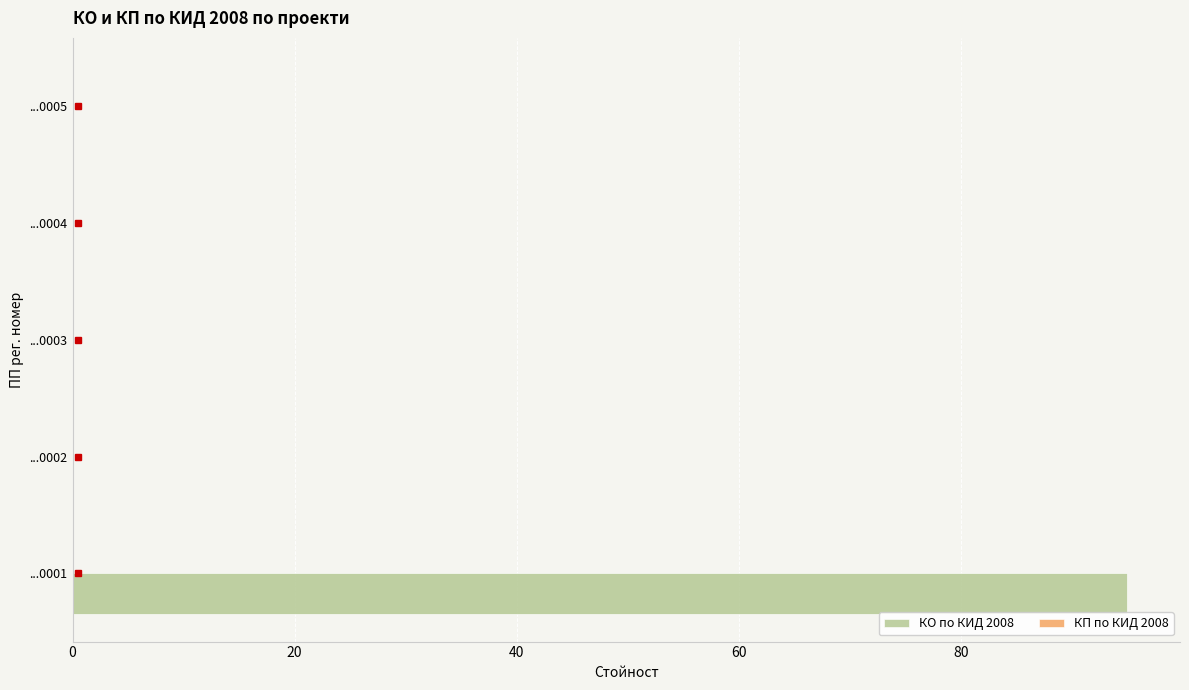

What is the greatest value displayed?

95.0